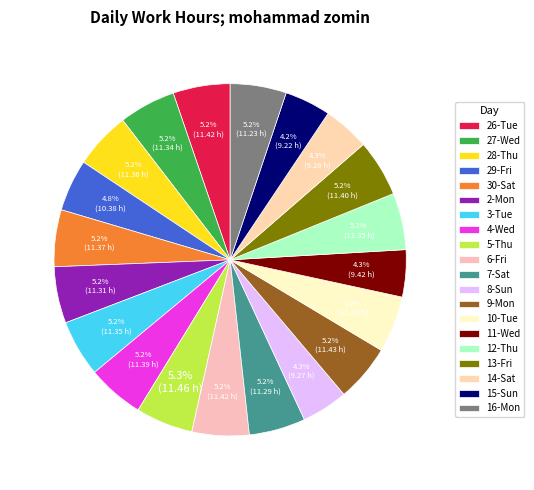

What percentage is the 13-Fri slice, to the nearest percent?

5%